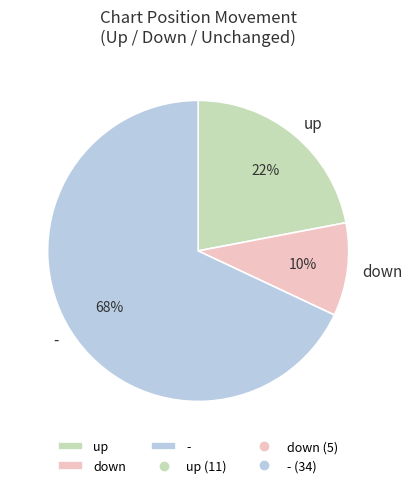

To the nearest percent, what is the combined percentage of - and up?

90%